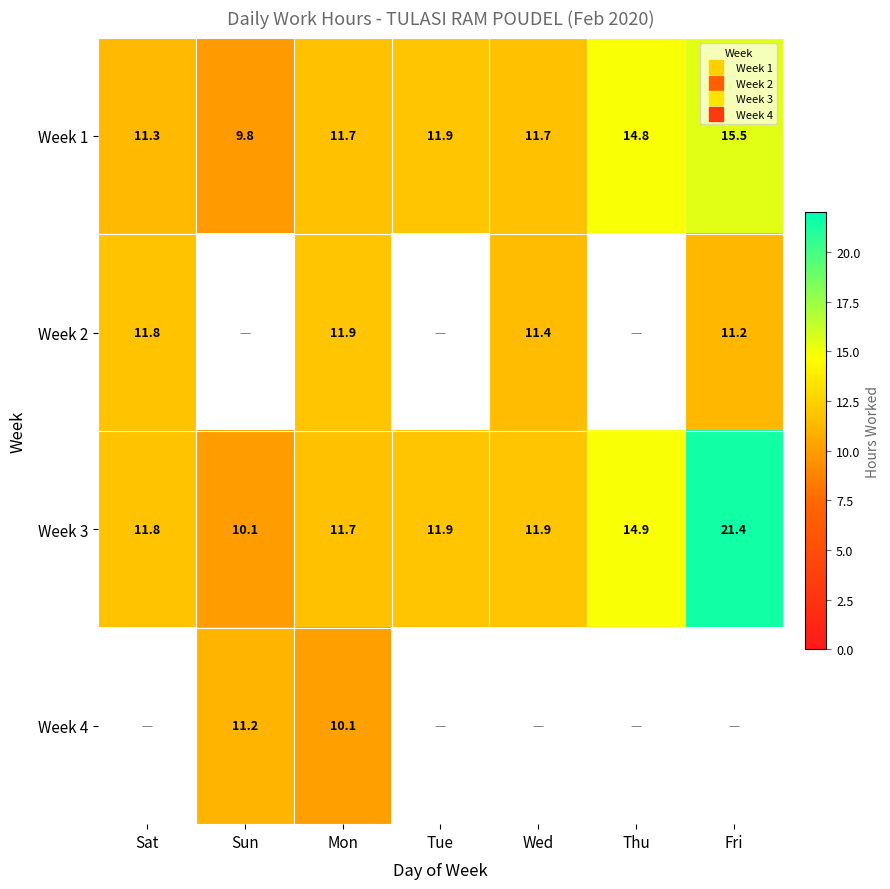

What is the greatest value displayed?

21.4